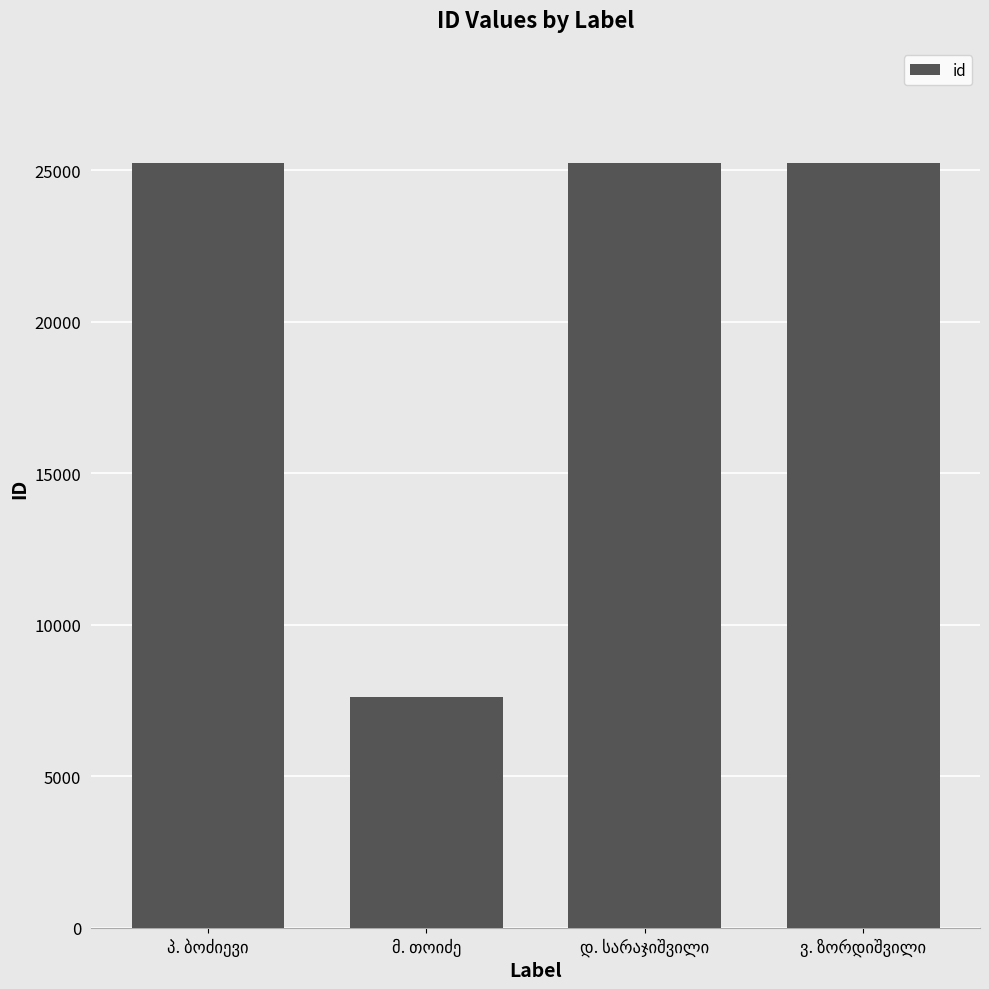

Are the bars grouped side by side (vs. stacked)?

No